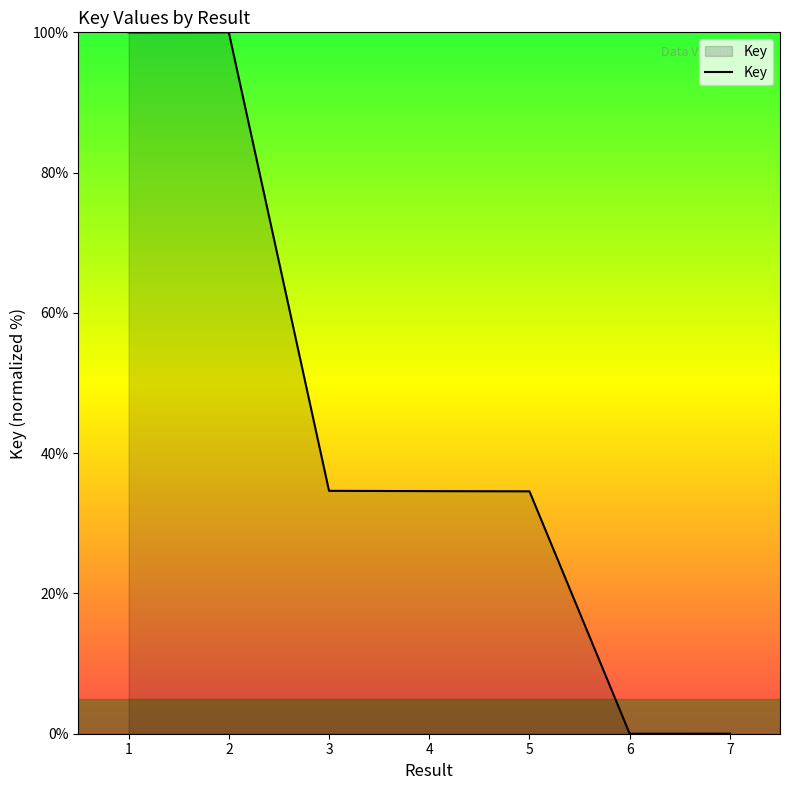

What is the sum of all values?

303.8